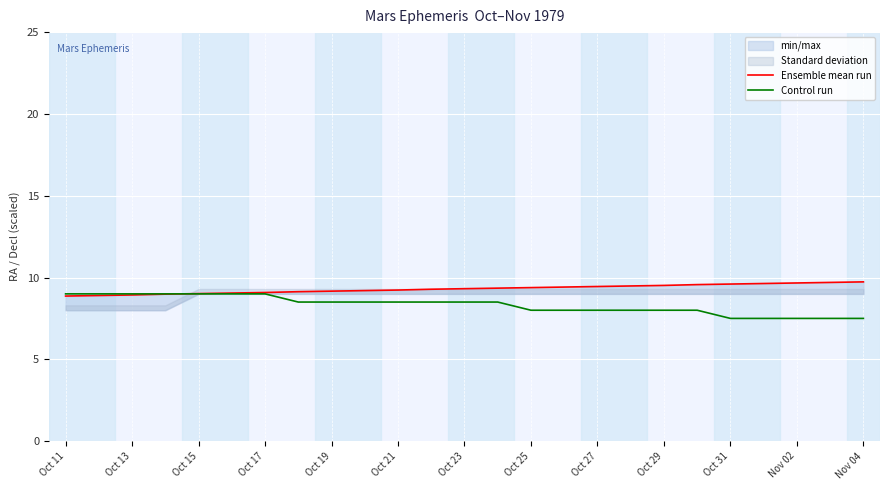

True or false: Control run has a value of 7.5 at Nov 04.

True